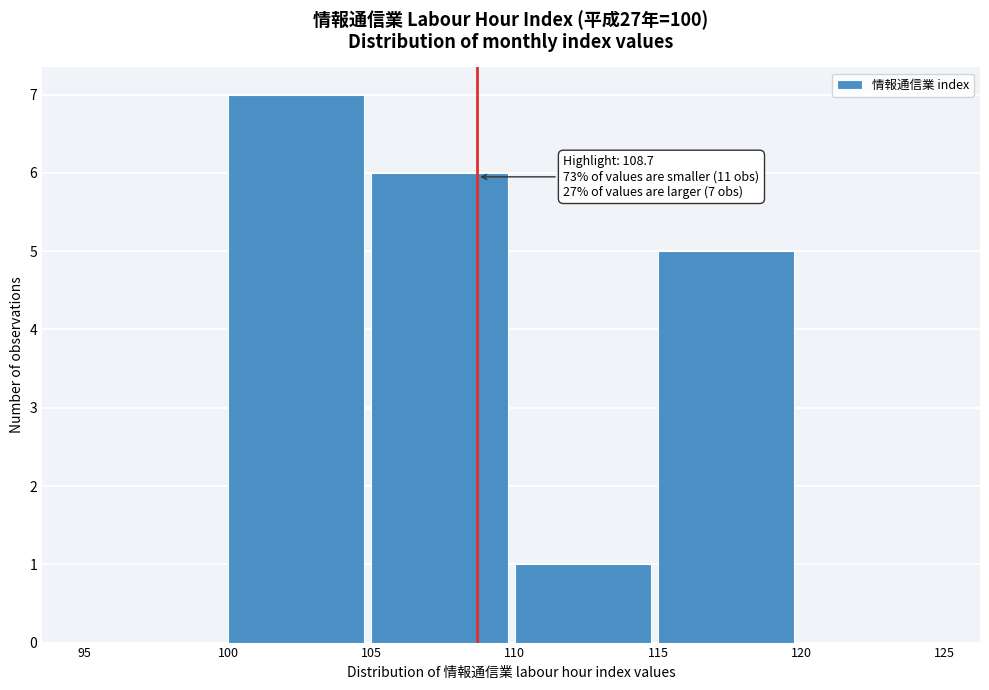

Which range on the x-axis has the tallest bar?

100 to 105